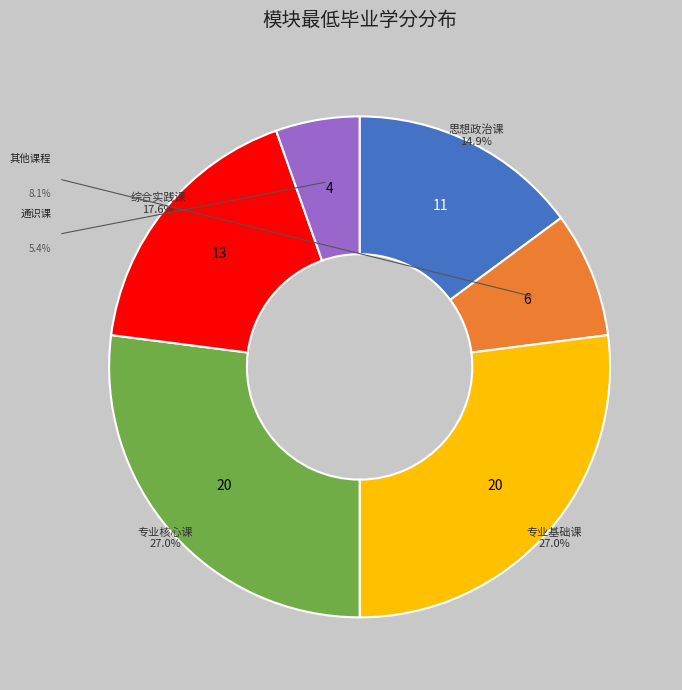

To the nearest percent, what is the combined percentage of 专业基础课 and 综合实践课?

45%